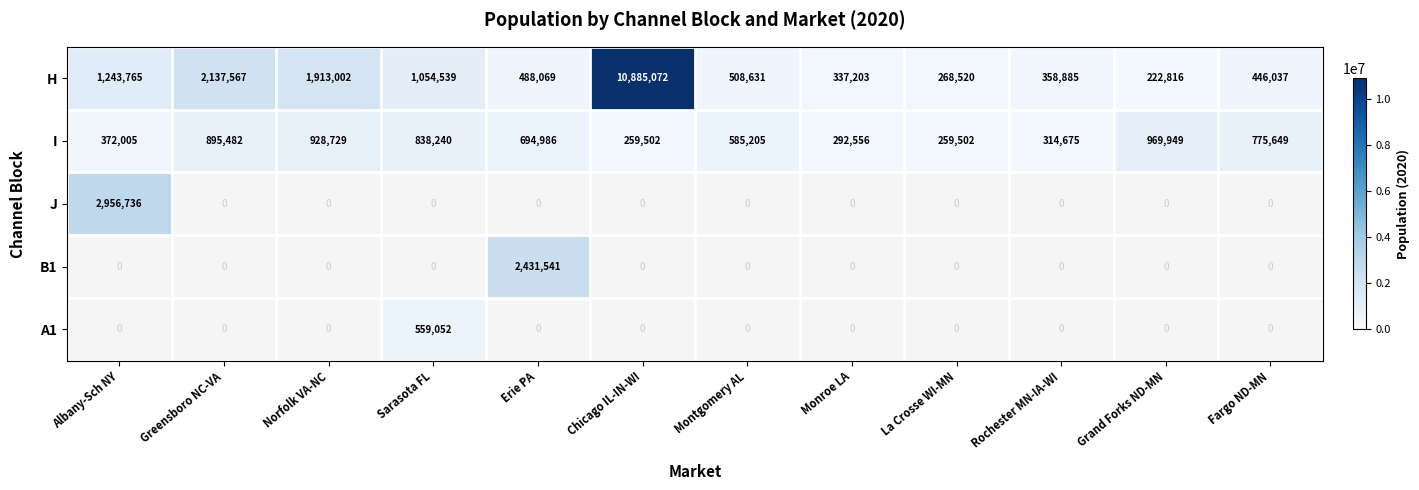

What is the sum of all I values?

7186480